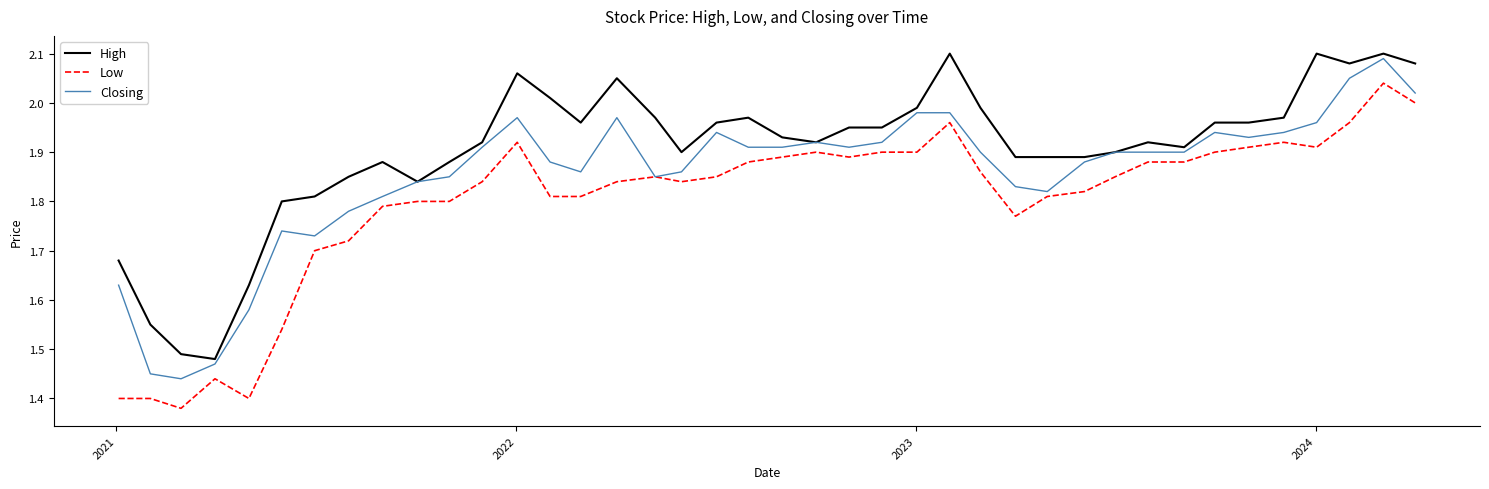

How many distinct data groups are displayed?

3